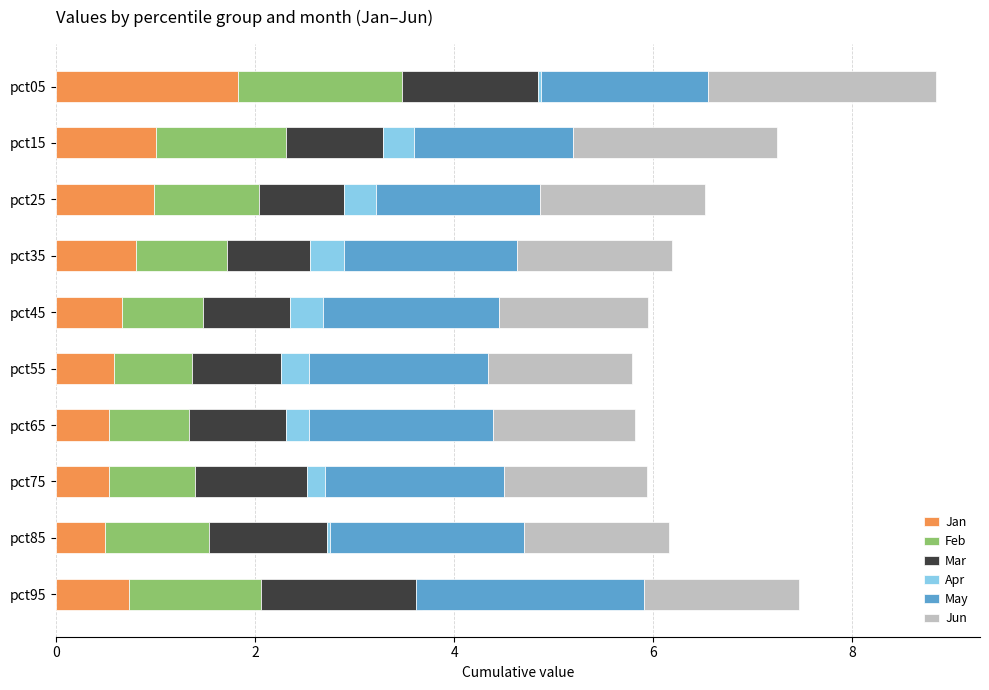

List the series in order of their peak value, highest first.

Jun, May, Jan, Feb, Mar, Apr